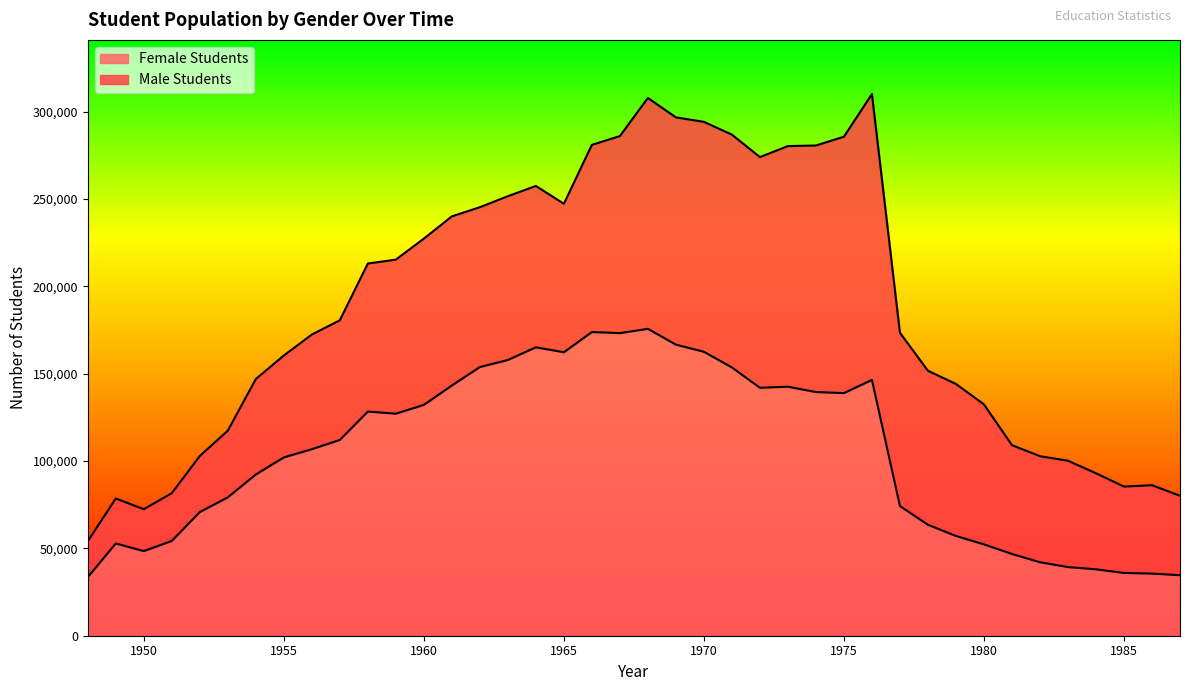

Where is the first local minimum?

1950